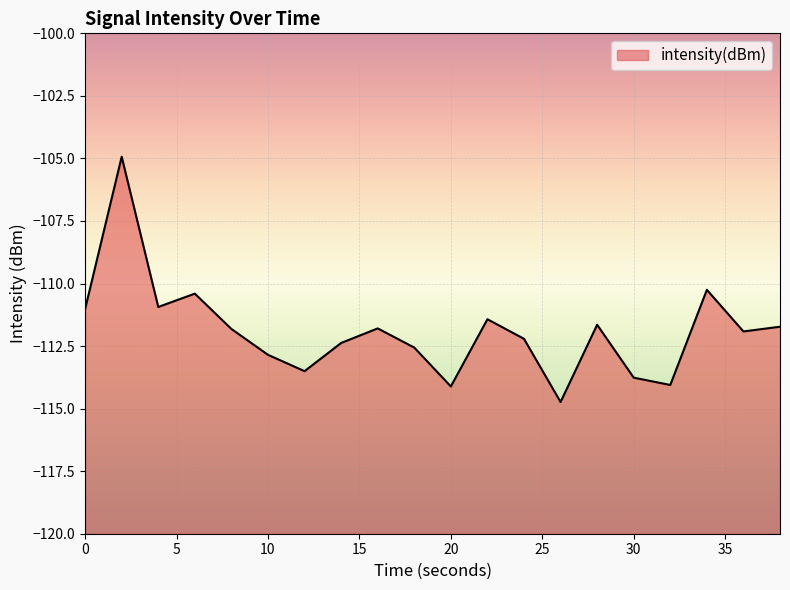

At which label is the value closest to -109?

34